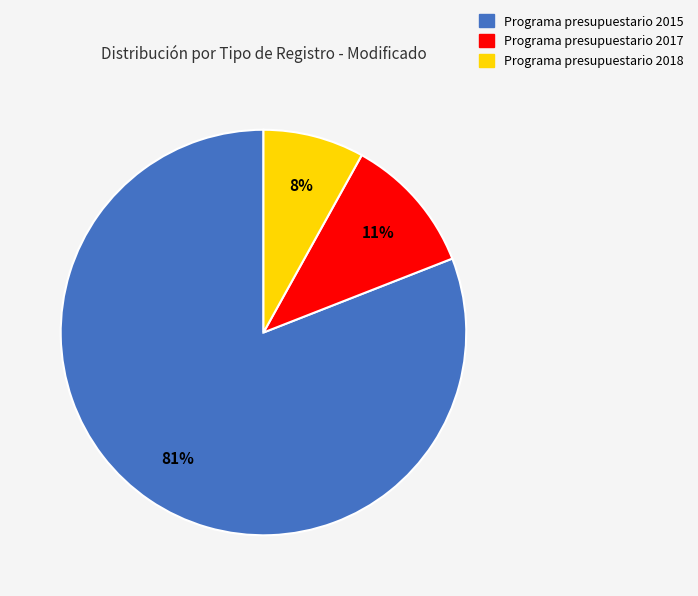

What is the largest slice in the pie chart?

Programa presupuestario 2015